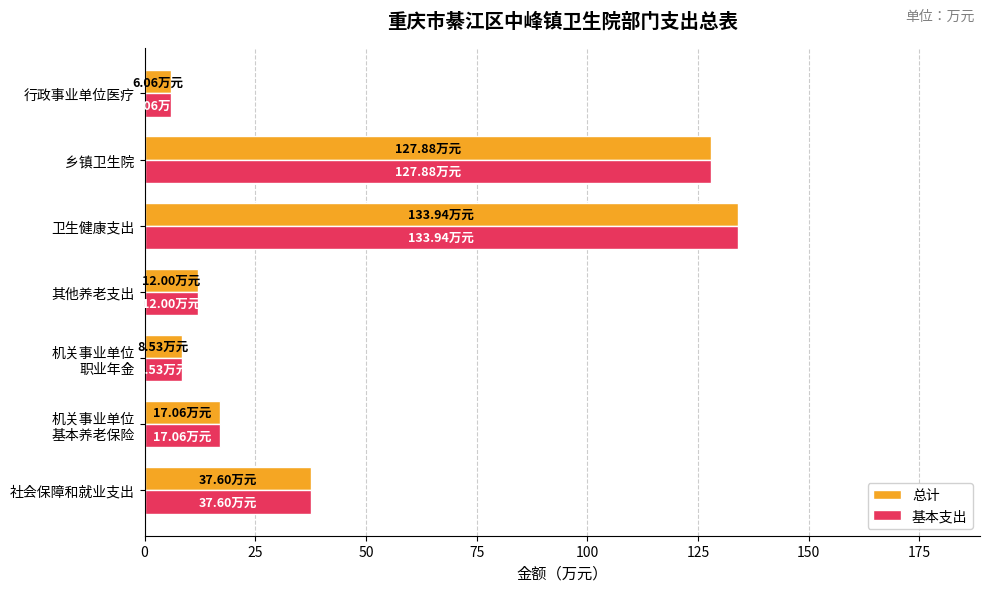

What is the difference between the 总计 values at 行政事业单位医疗 and 卫生健康支出?

127.9